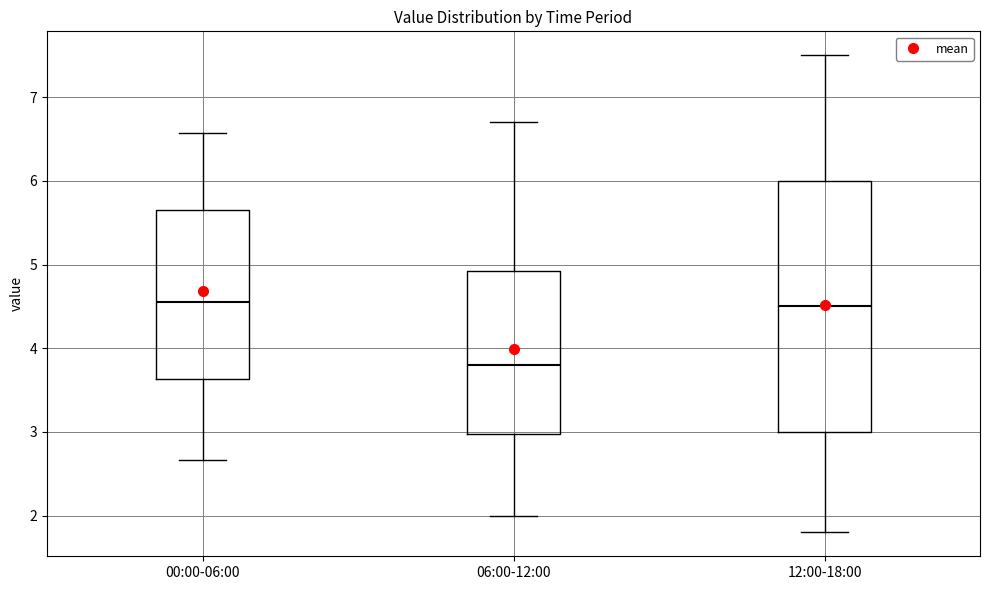

Which box's median line is the lowest?

06:00-12:00